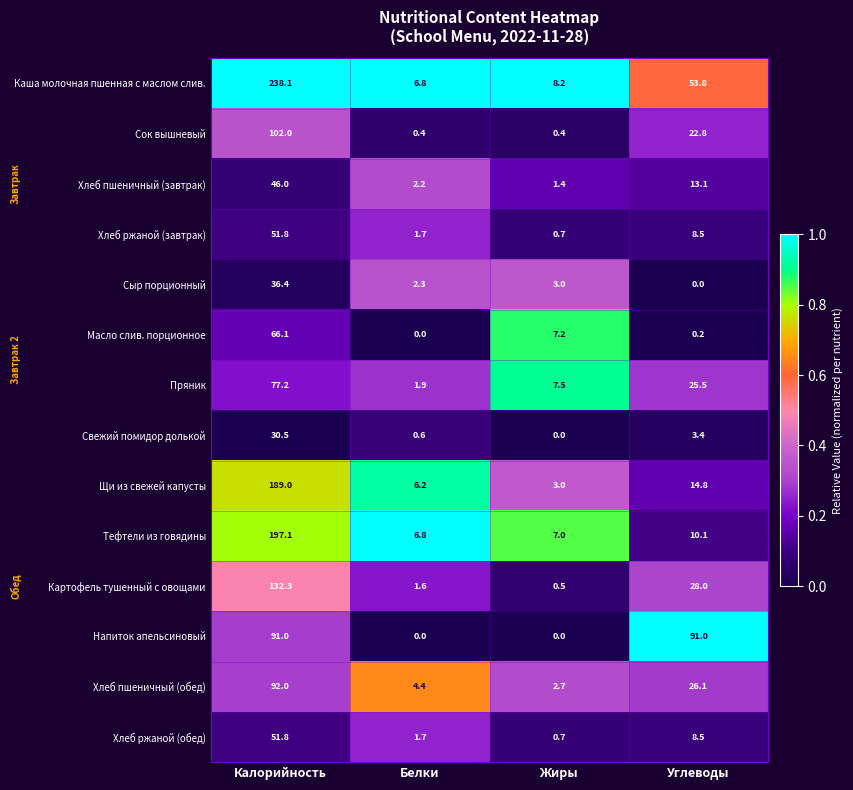

Which series has the largest range (max minus min)?

Каша молочная пшенная с маслом слив.